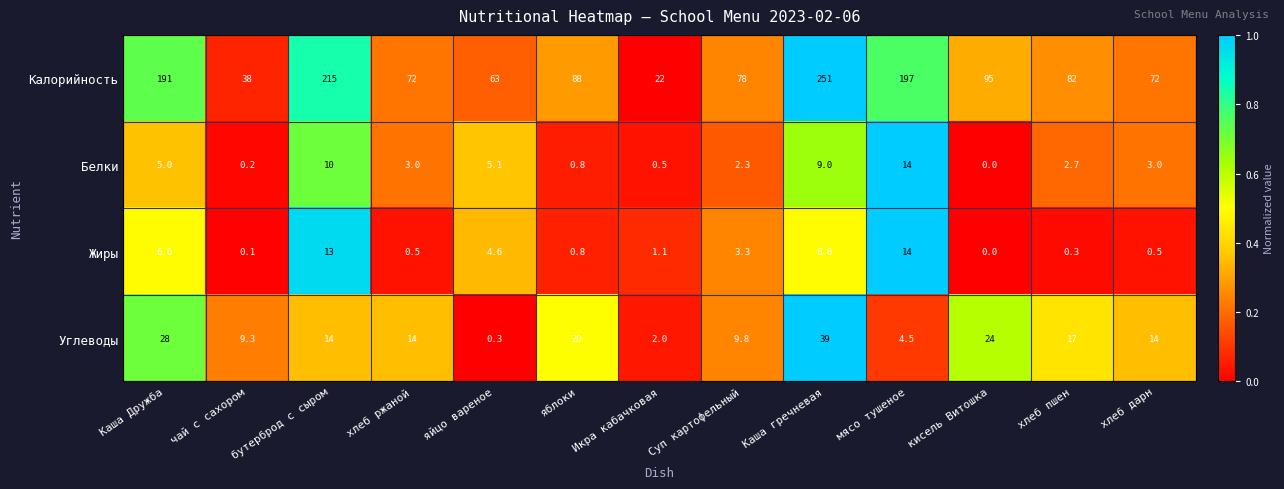

Rank the series at хлеб дарн from lowest to highest value.

Жиры, Белки, Углеводы, Калорийность